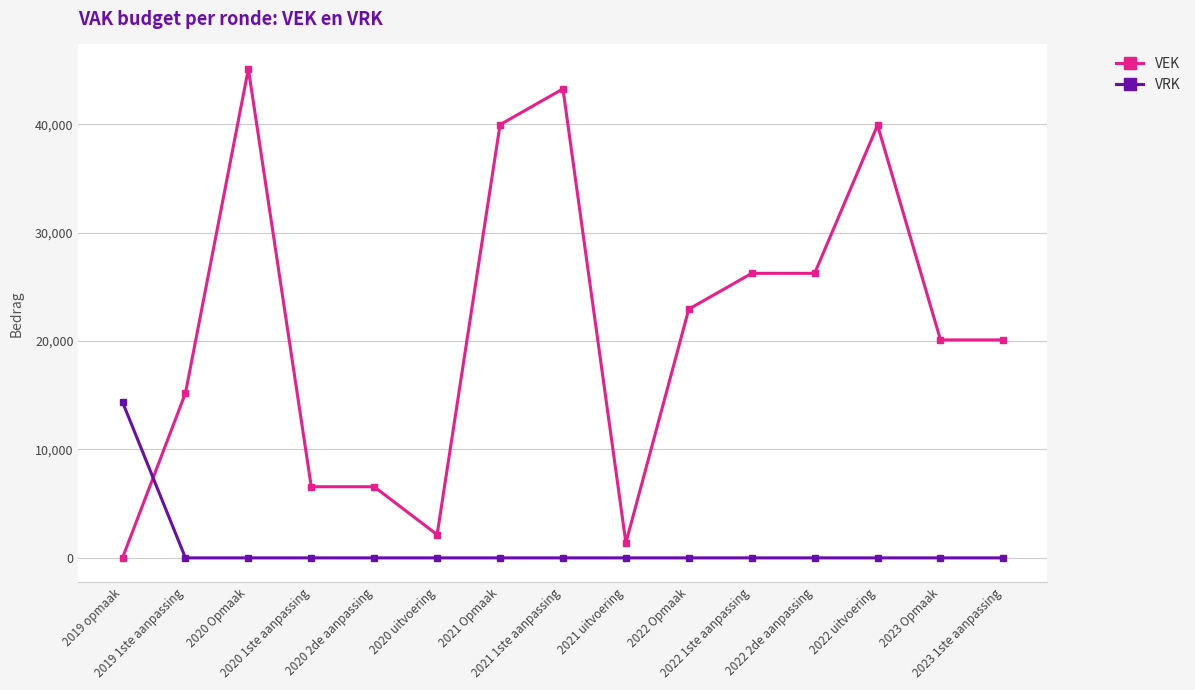

Rank the series by their average value, from highest to lowest.

VEK, VRK